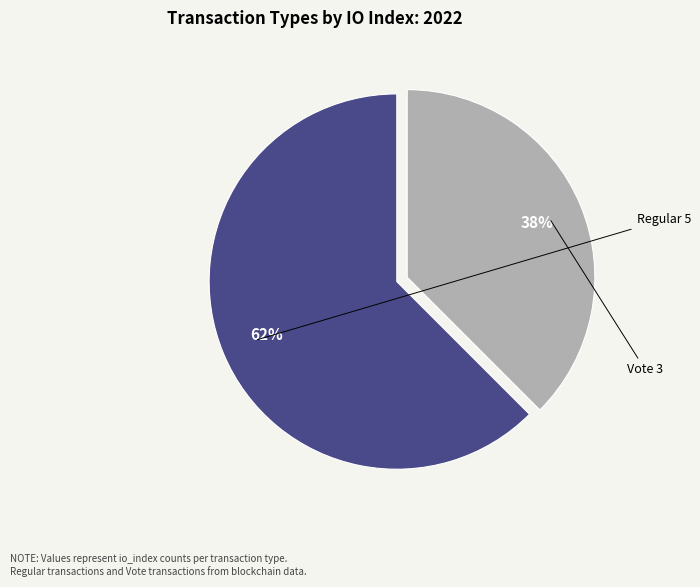

To the nearest percent, what is the average slice percentage?

50%